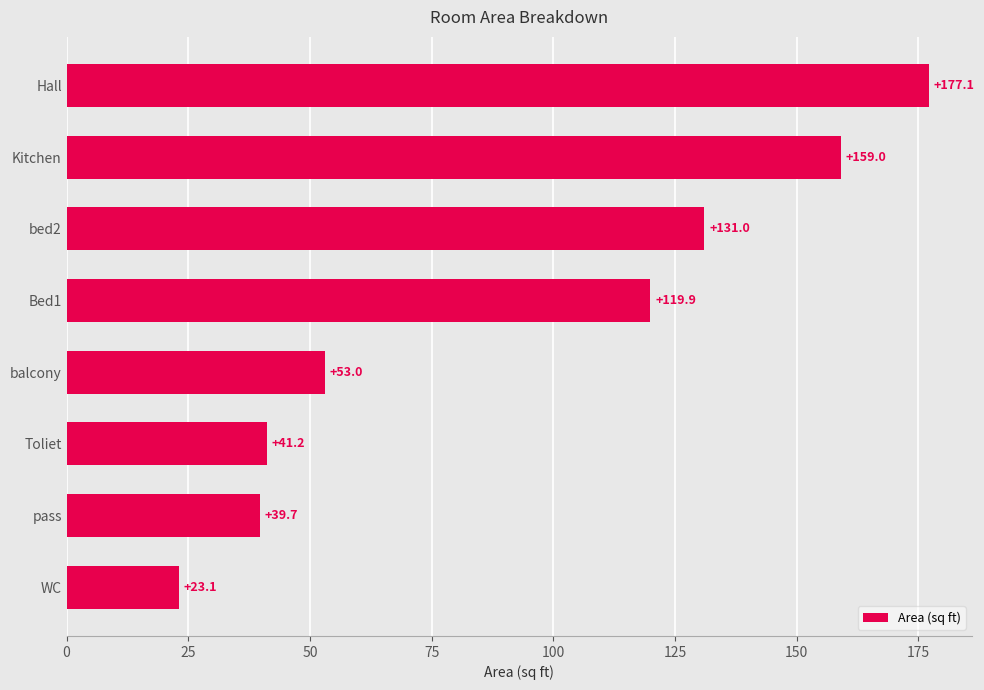

Reading bottom to top, list all the values displayed in this chart.

WC=23.1	pass=39.7	Toliet=41.2	balcony=53.0	Bed1=119.9	bed2=131.0	Kitchen=159.0	Hall=177.1